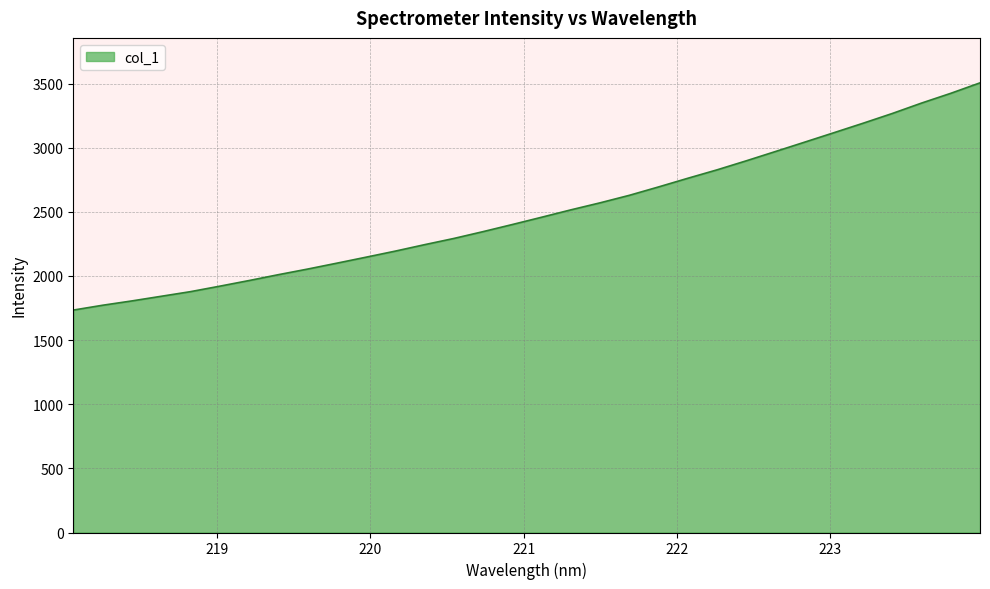

What is the greatest value displayed?

3505.4